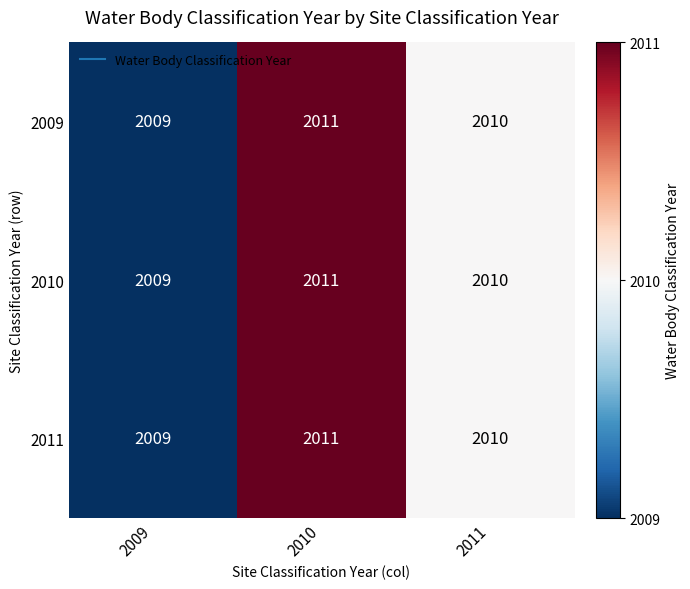

What is the maximum value shown in the chart?

2011